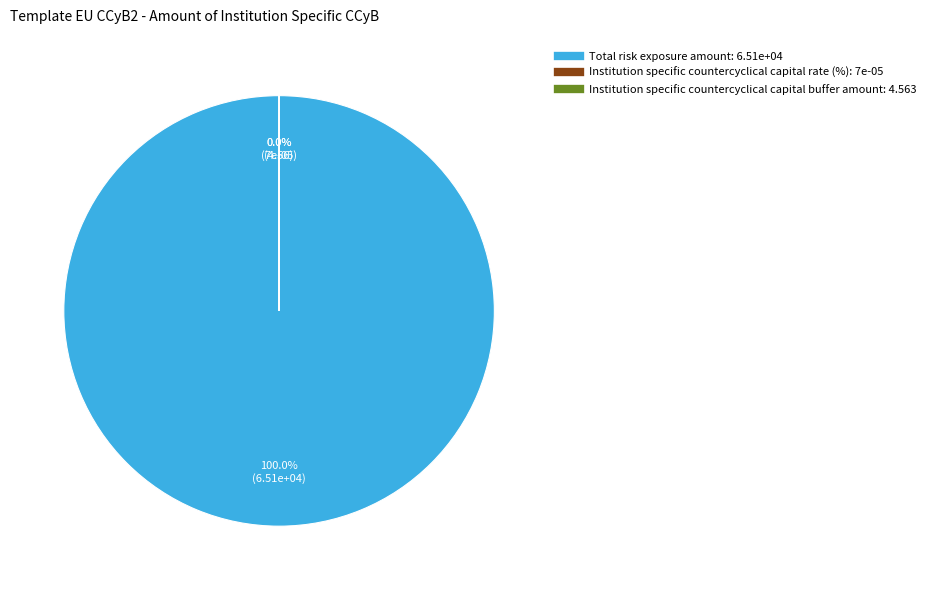

Does any single category account for the majority?

Yes